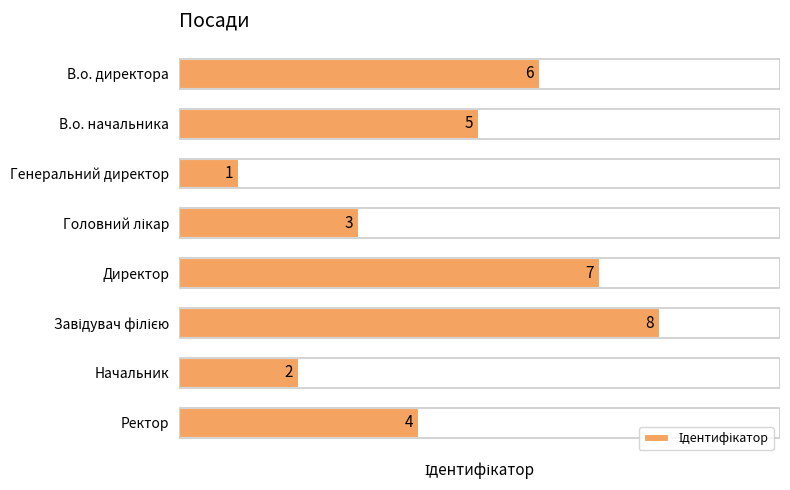

Approximately how many times larger is the value at Начальник compared to В.о. начальника?

0.4